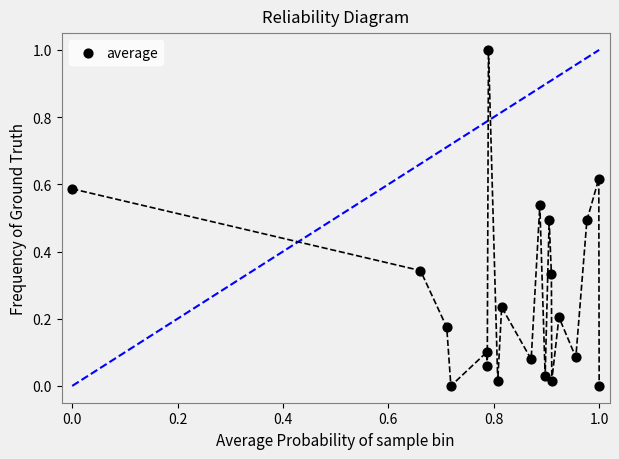

What is the range of X values (max minus min)?

1.0